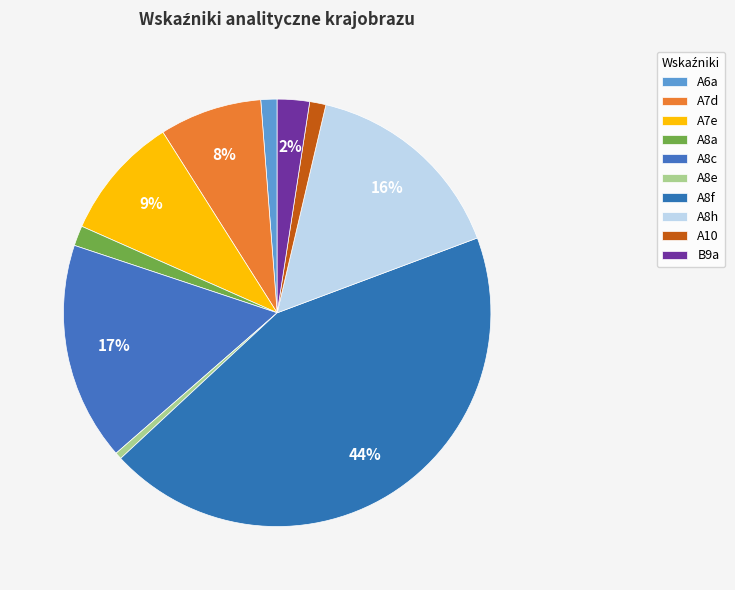

Approximately how many times larger is the value at A10 compared to A8h?

0.1